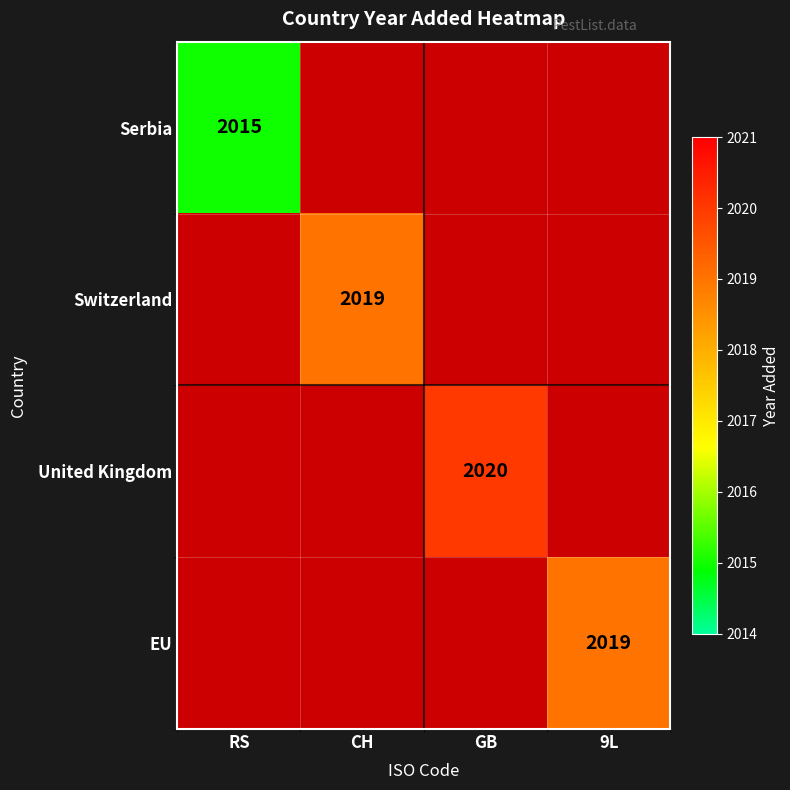

How many values in EU are above zero?

1